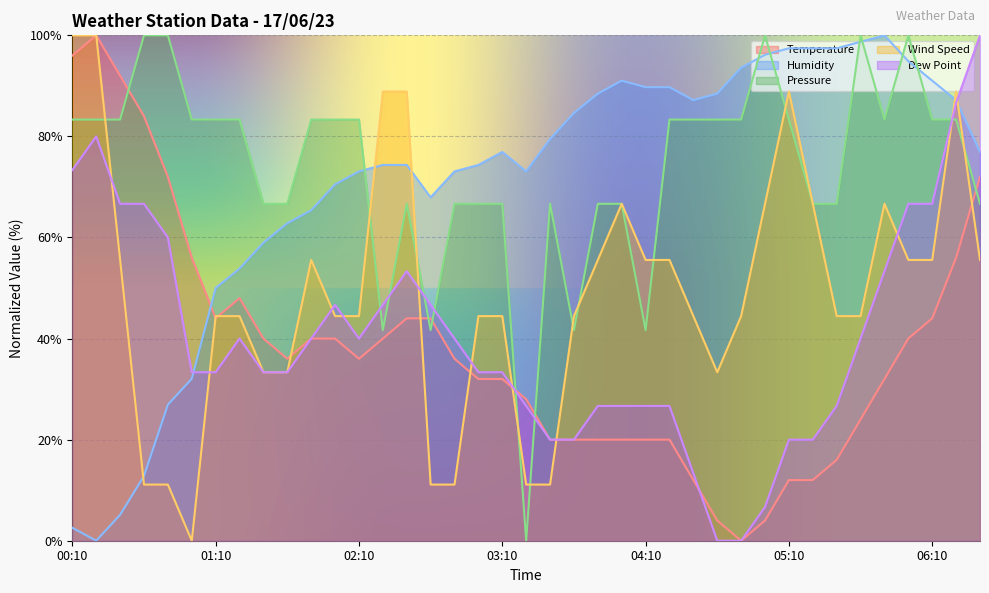

List the labels in order of Pressure value, largest first.

00:40, 00:50, 05:00, 05:40, 06:00, 00:10, 00:20, 00:30, 01:00, 01:10, 01:20, 01:50, 02:00, 02:10, 04:20, 04:30, 04:40, 04:50, 05:10, 05:50, 06:10, 06:20, 01:30, 01:40, 02:30, 02:50, 03:00, 03:10, 03:30, 03:50, 04:00, 05:20, 05:30, 06:30, 02:20, 02:40, 03:40, 04:10, 03:20